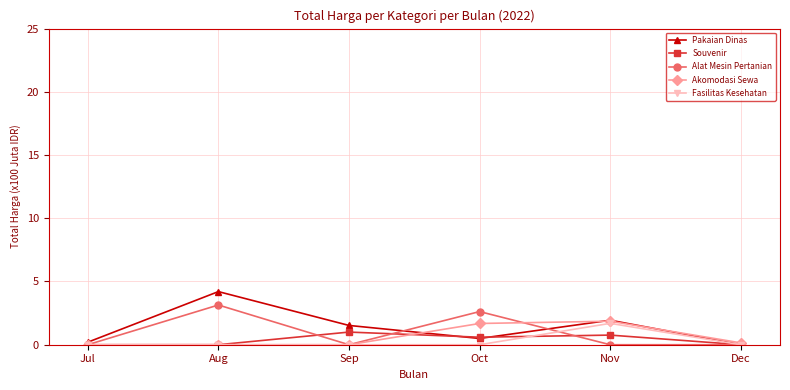

The Akomodasi Sewa series shows 0.0 at Jul. True or false?

True